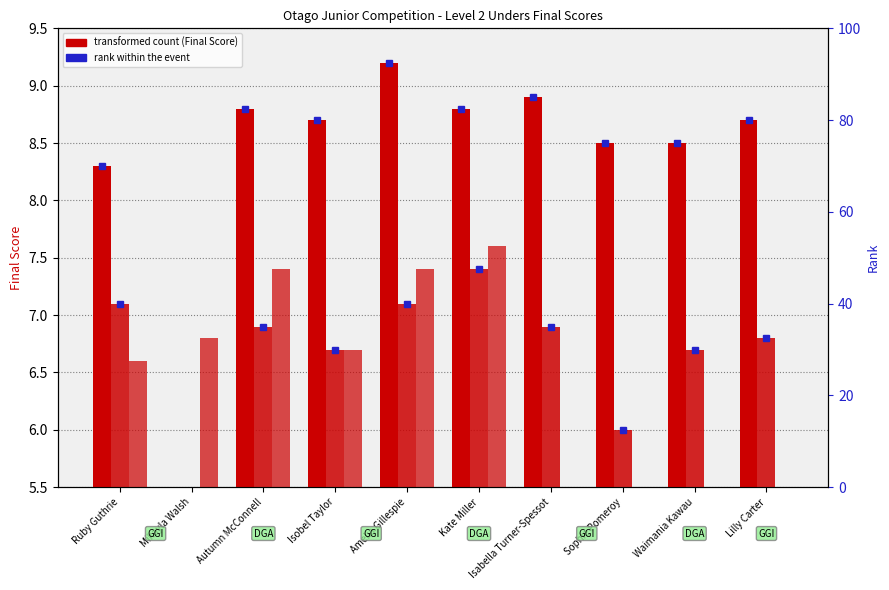

What is the label of the 8th bar from the right?

Autumn McConnell